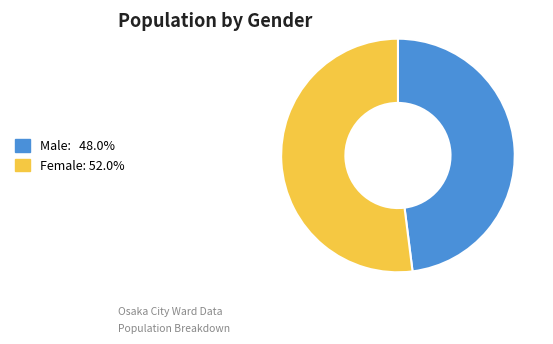

Is there a majority slice in this chart?

Yes